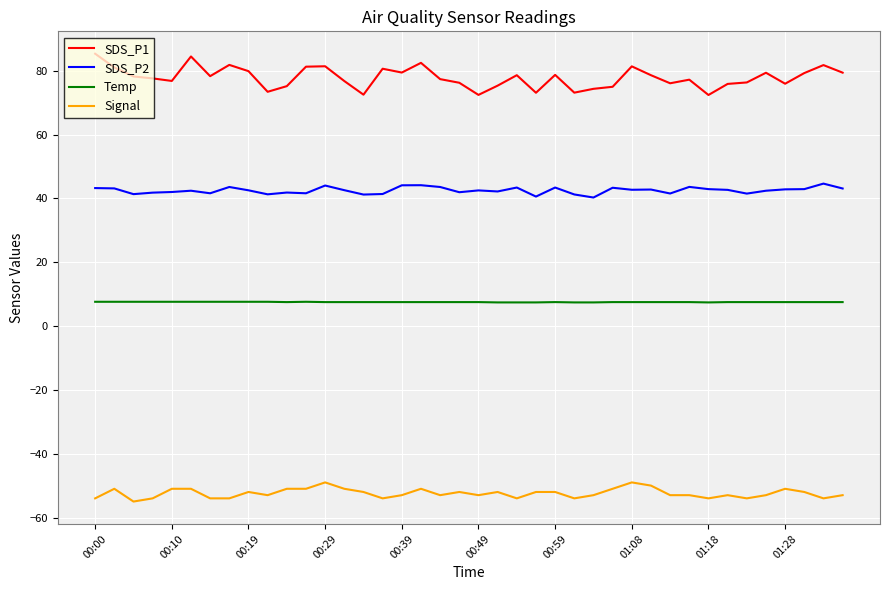

What is the greatest value displayed?

85.3